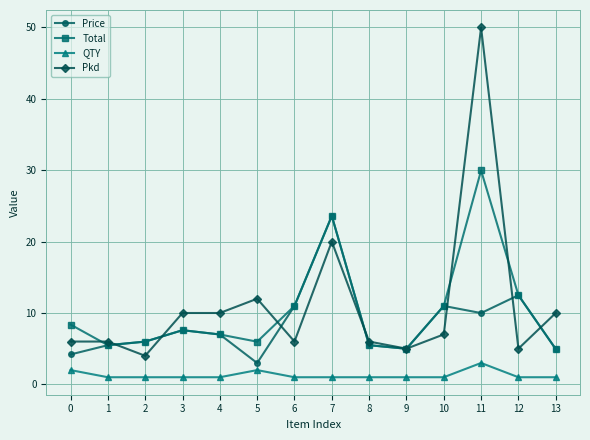

What is the spread (max minus min) of values at 0?

6.4